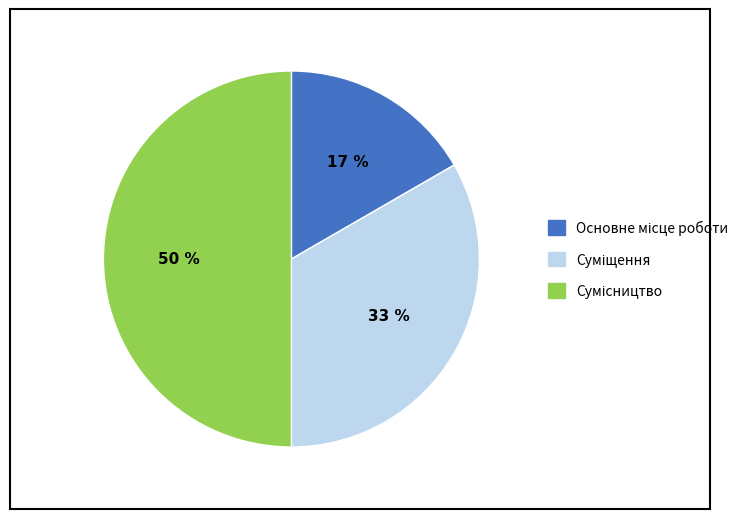

To the nearest percent, what is the average slice percentage?

33%